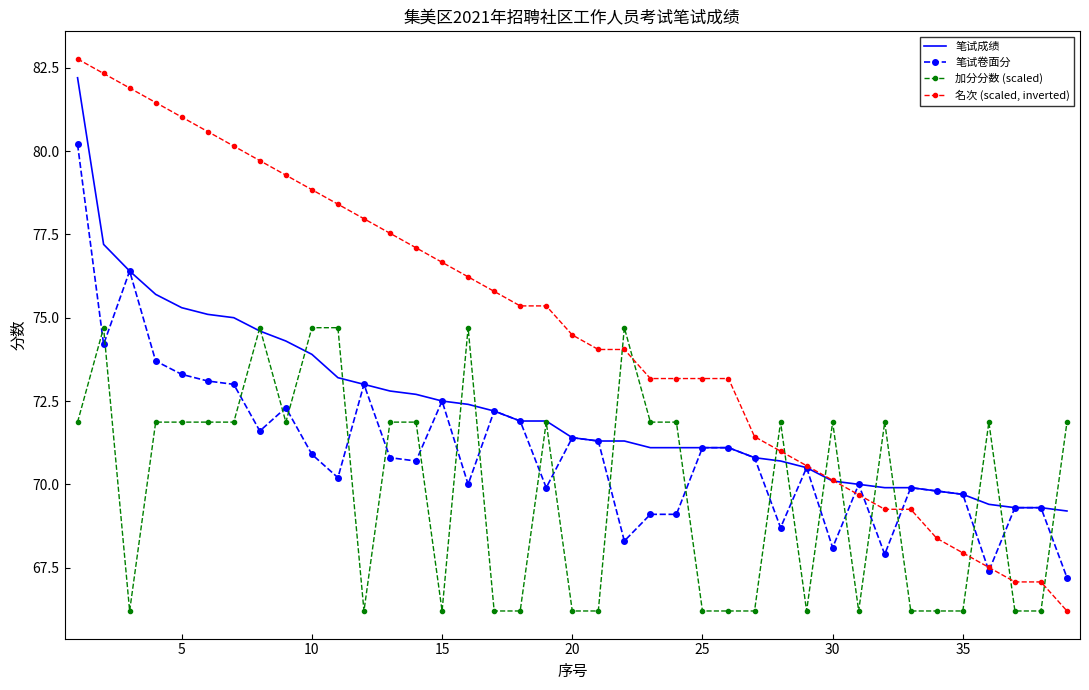

Which series has the largest range (max minus min)?

名次 (scaled, inverted)